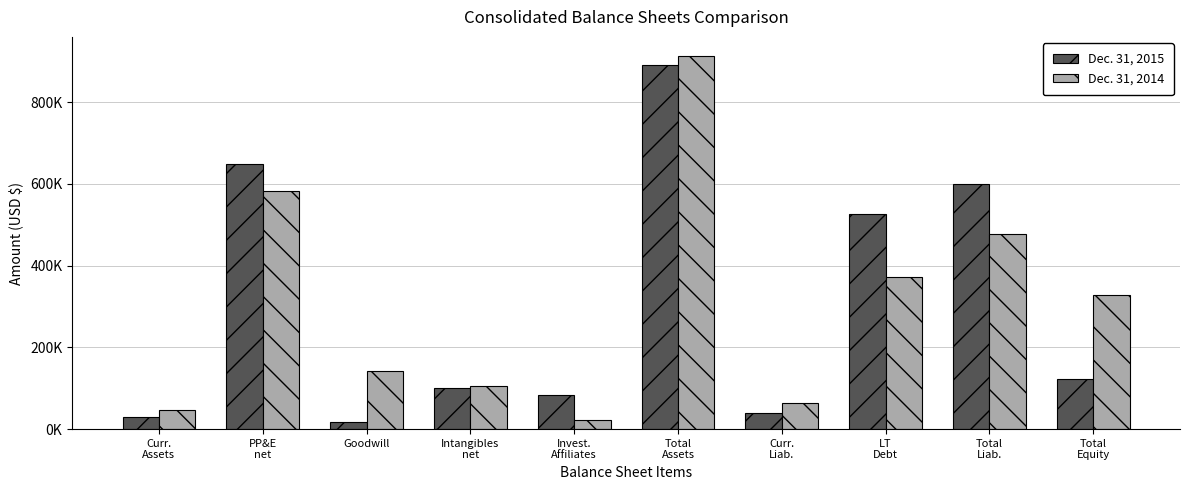

What is the difference between the highest and lowest values at Total
Liab.?

123388